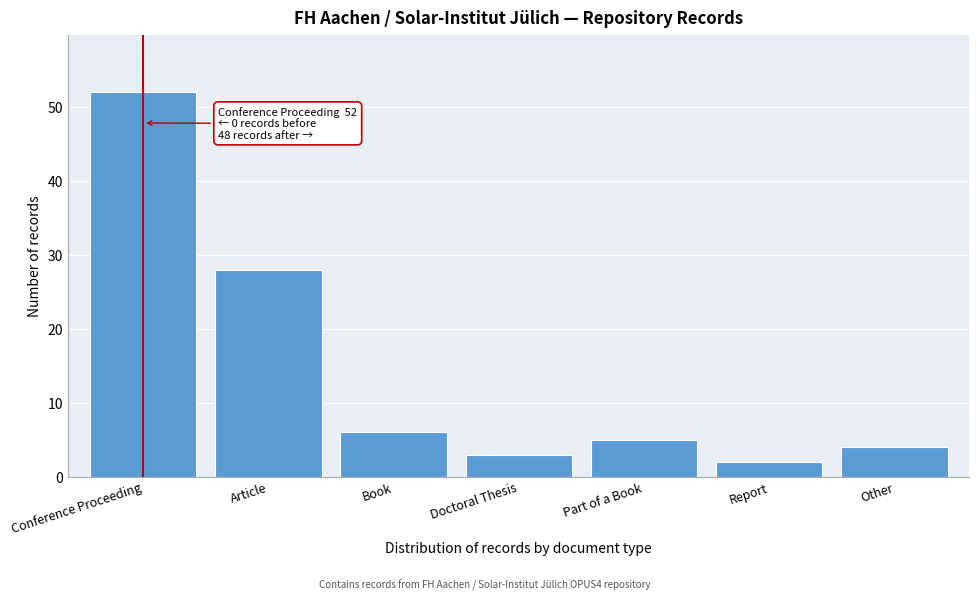

Reading left to right, transcribe all the data shown in this chart.

52	28	6	3	5	2	4